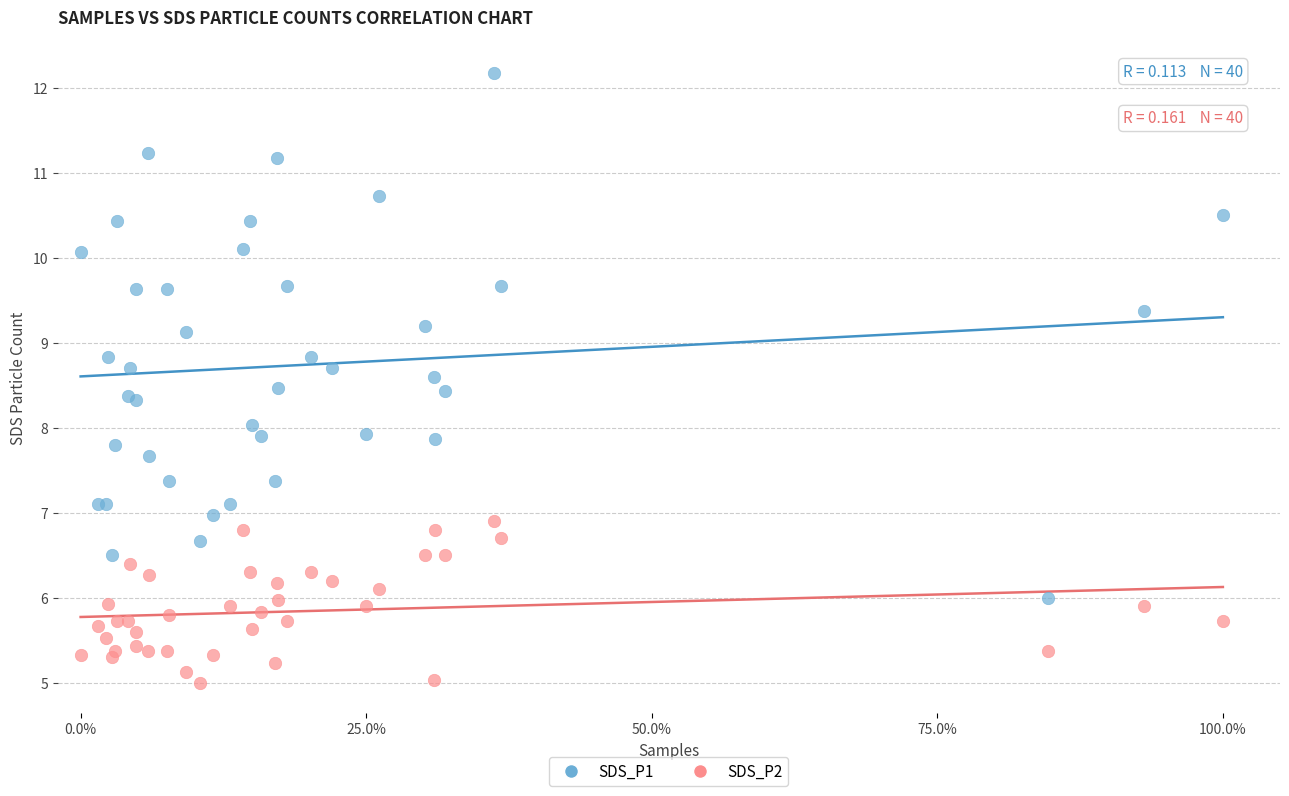

Which series contains the highest Y value?

SDS_P1